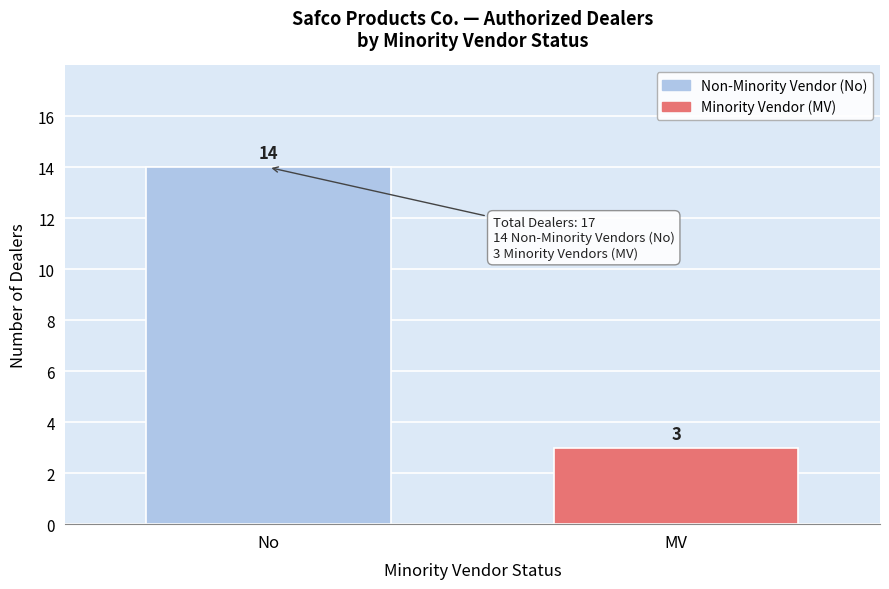

Reading left to right, transcribe all the data shown in this chart.

No=14	MV=3